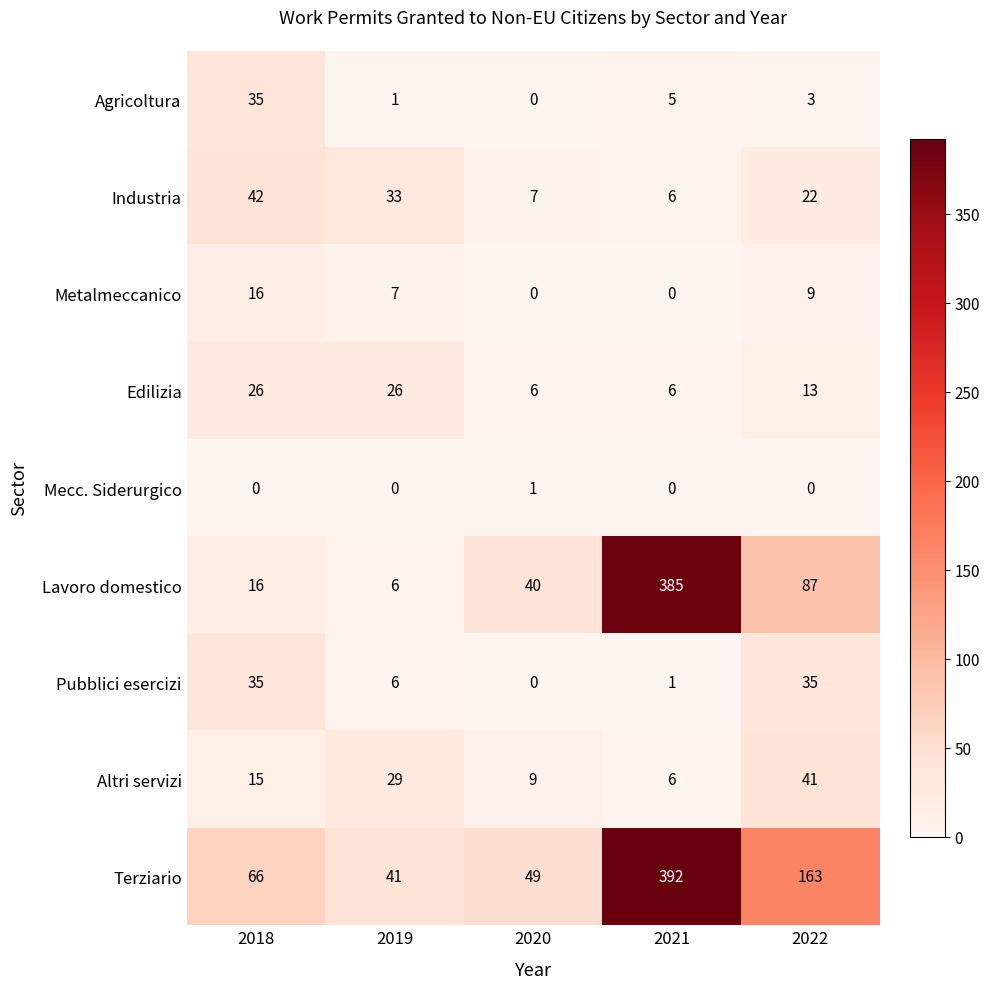

Which series has the largest range (max minus min)?

Lavoro domestico